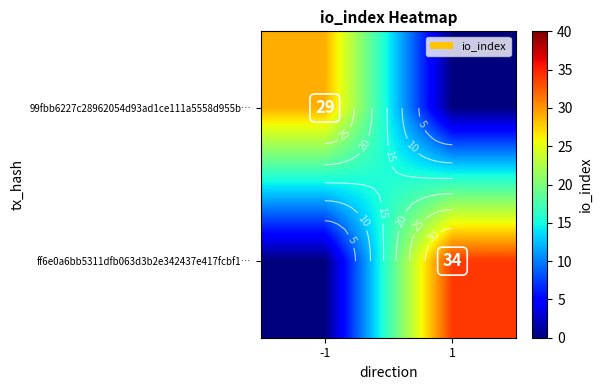

How many values in the 99fbb6227c28962054d93ad1ce111a5558d955b… series are below 29?

1